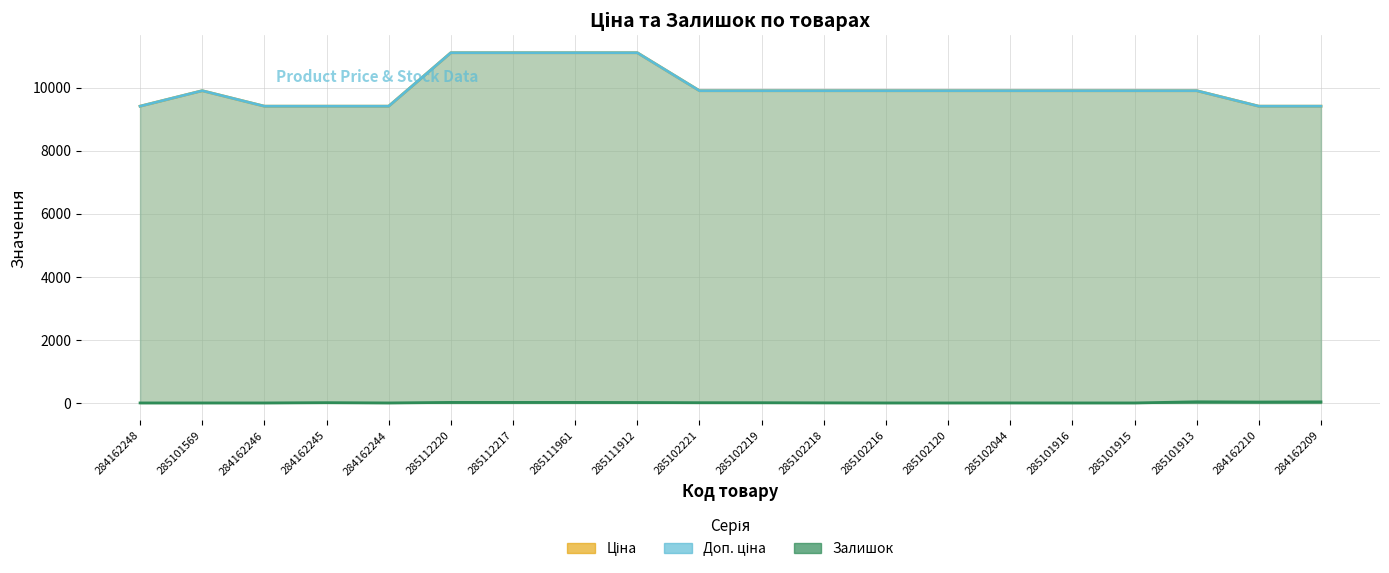

How many series are shown in this chart?

3